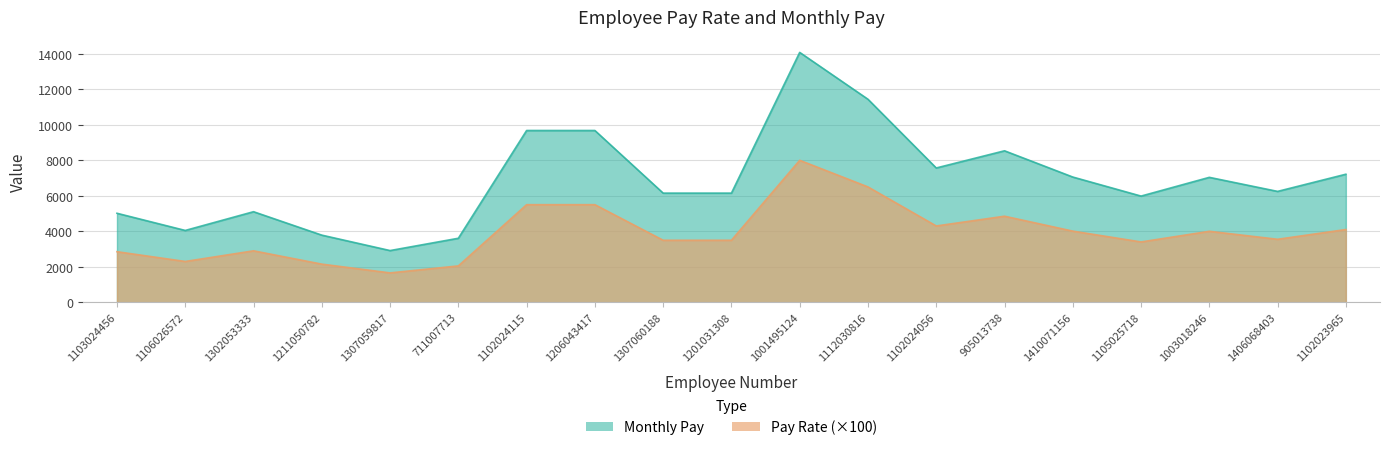

Reading left to right, extract all data points from this chart.

Pay Rate: 1103024456=2850.0	1106026572=2300.0	1302053333=2900.0	1211050782=2150.0	1307059817=1656.0	711007713=2050.0	1102024115=5500.0	1206043417=5500.0	1307060188=3495.0	1201031308=3495.0	1001495124=8000.0	1112030816=6500.0	1102024056=4300.0	905013738=4850.0	1410071156=4010.0	1105025718=3400.0	1003018246=4000.0	1406068403=3550.0	1102023965=4100.0
Monthly Pay: 1103024456=5016.0	1106026572=4048.0	1302053333=5104.0	1211050782=3784.0	1307059817=2914.6	711007713=3608.0	1102024115=9680.0	1206043417=9680.0	1307060188=6151.2	1201031308=6151.2	1001495124=14080.0	1112030816=11440.0	1102024056=7568.0	905013738=8536.0	1410071156=7057.6	1105025718=5984.0	1003018246=7040.0	1406068403=6248.0	1102023965=7216.0